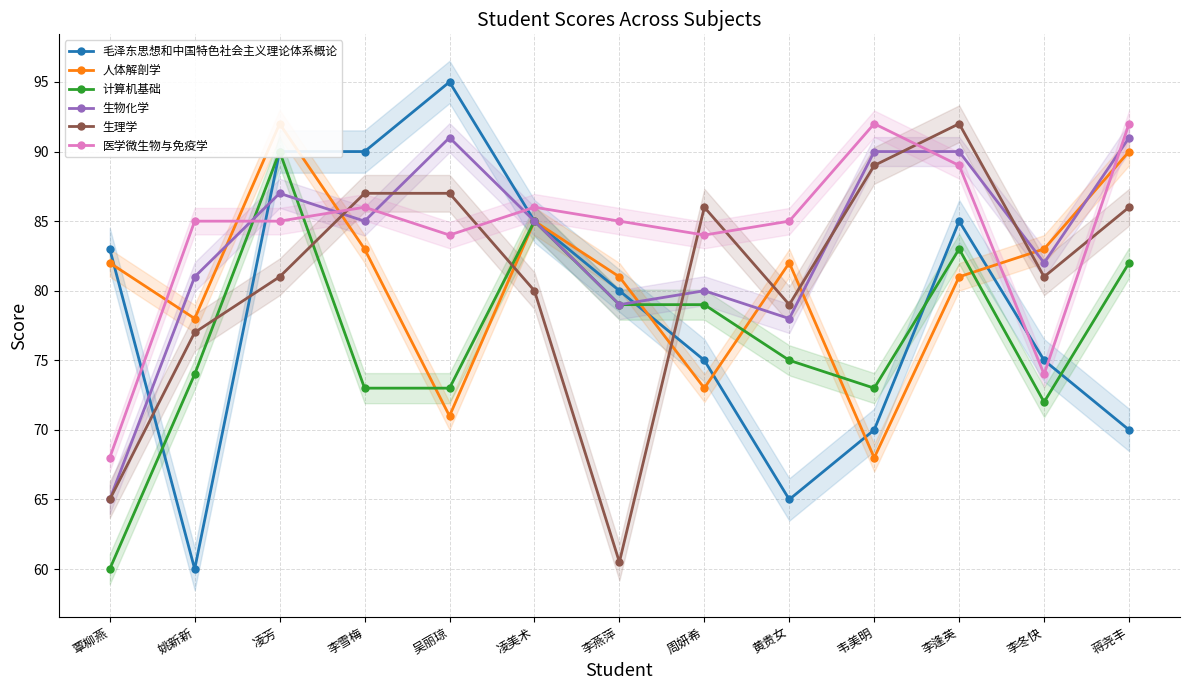

What is the maximum value for 医学微生物与免疫学?

92.0